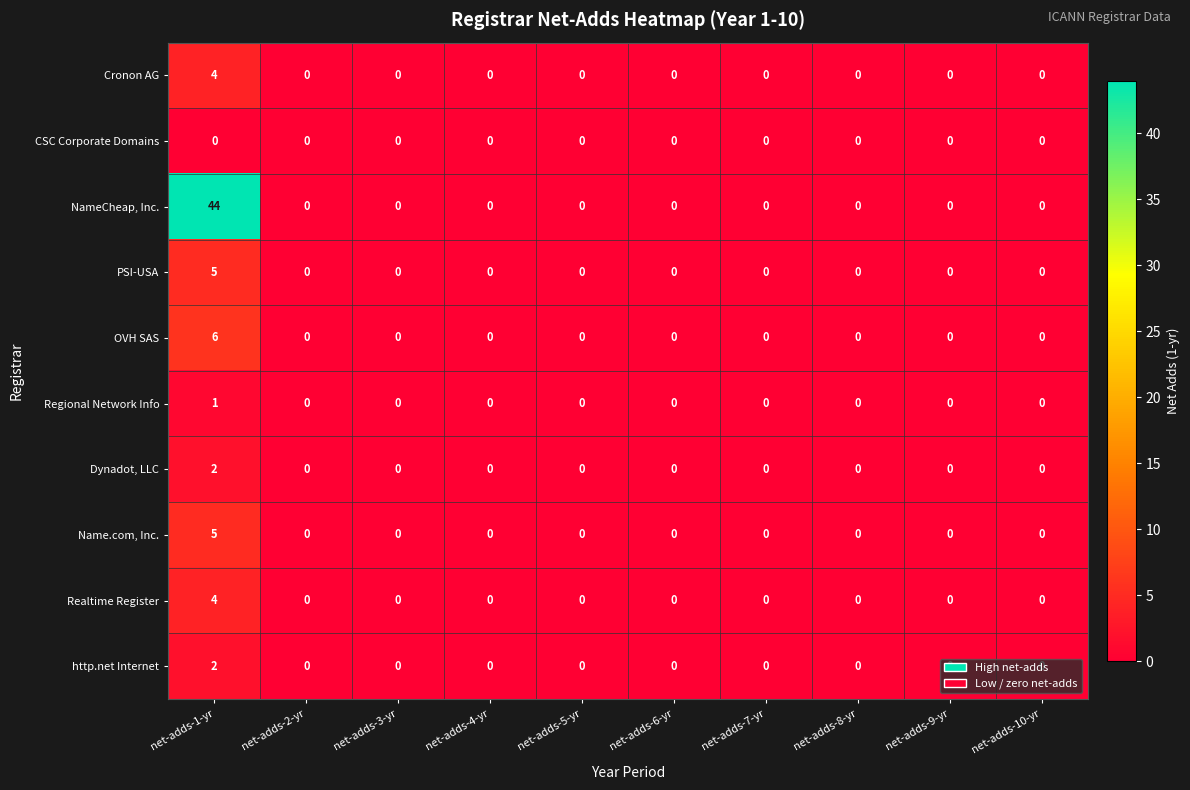

What is the difference between the maximum and second lowest values in the Cronon AG series?

4